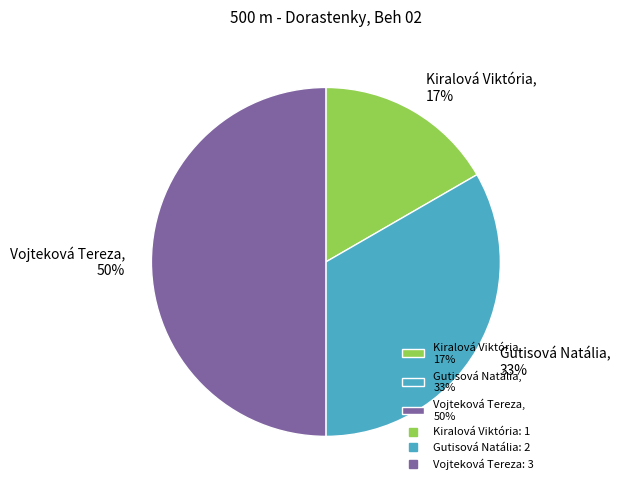

Is the sum of Vojteková Tereza, 50% and Gutisová Natália, 33% greater than half?

Yes